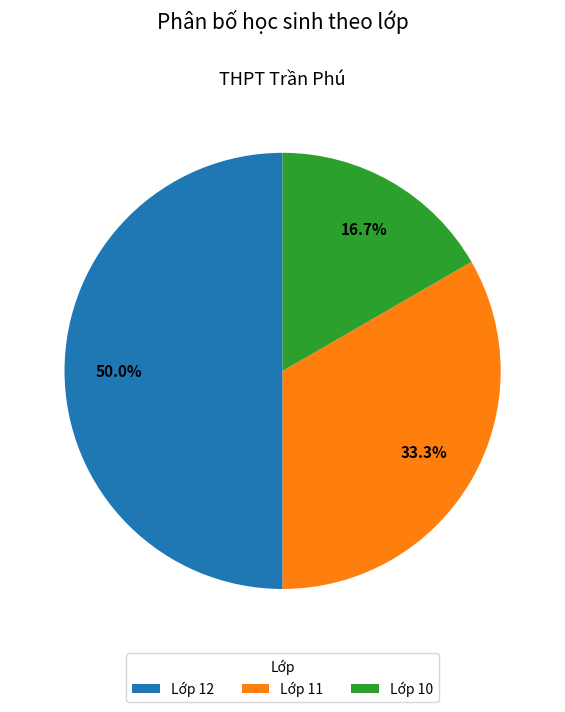

To the nearest percent, what is the difference between the largest and smallest slice percentages?

33%